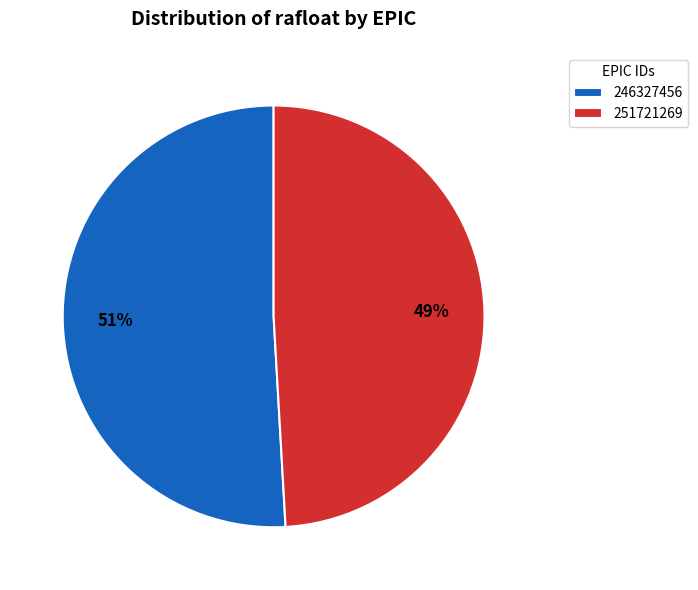

Count the number of slices in the pie.

2